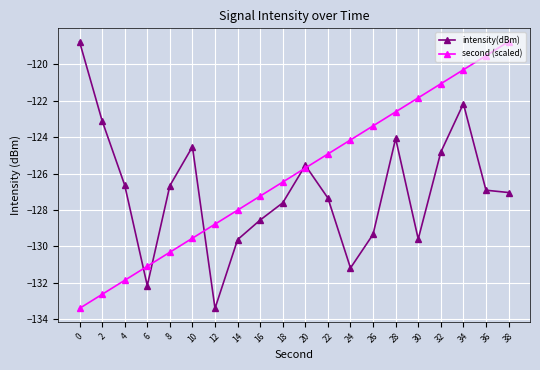

What is the greatest value displayed?

-118.8